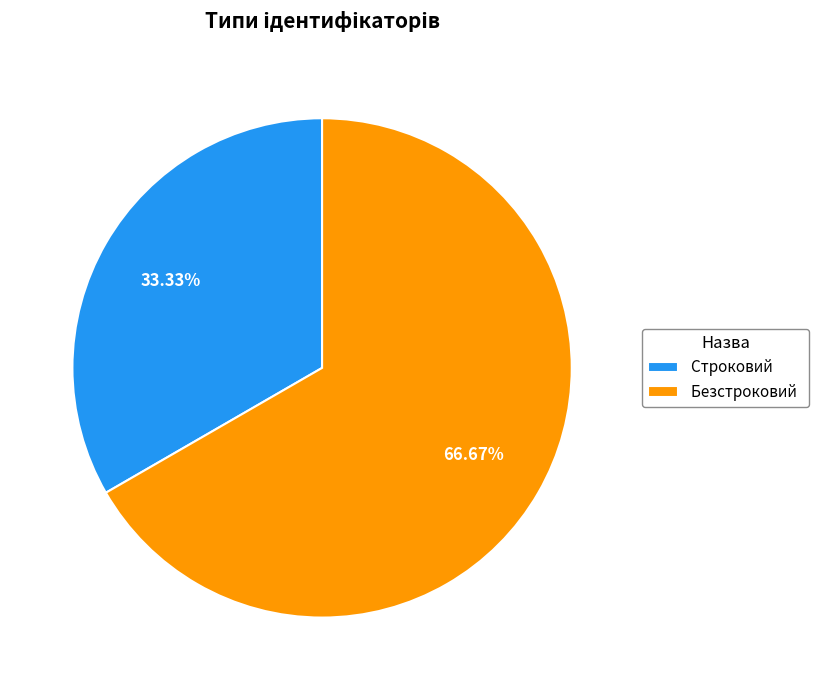

Is it true that Безстроковий is 67% of the pie?

True